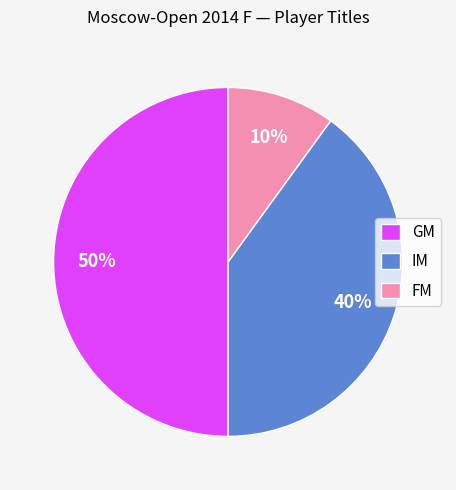

True or false: GM accounts for 37% of the total.

False